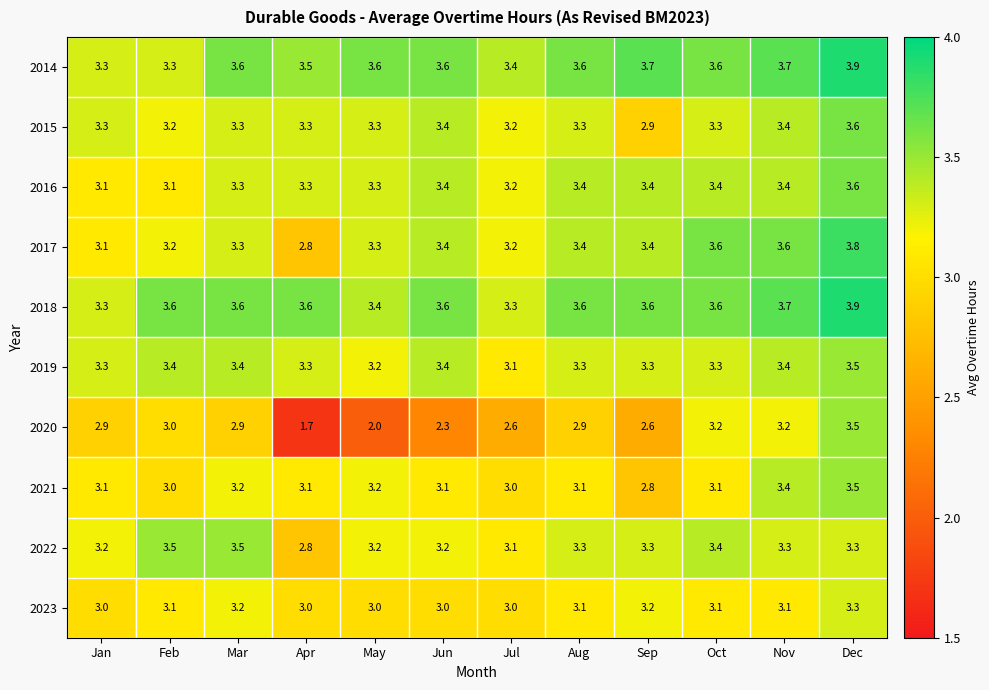

At how many categories does at least one series exceed 2?

12